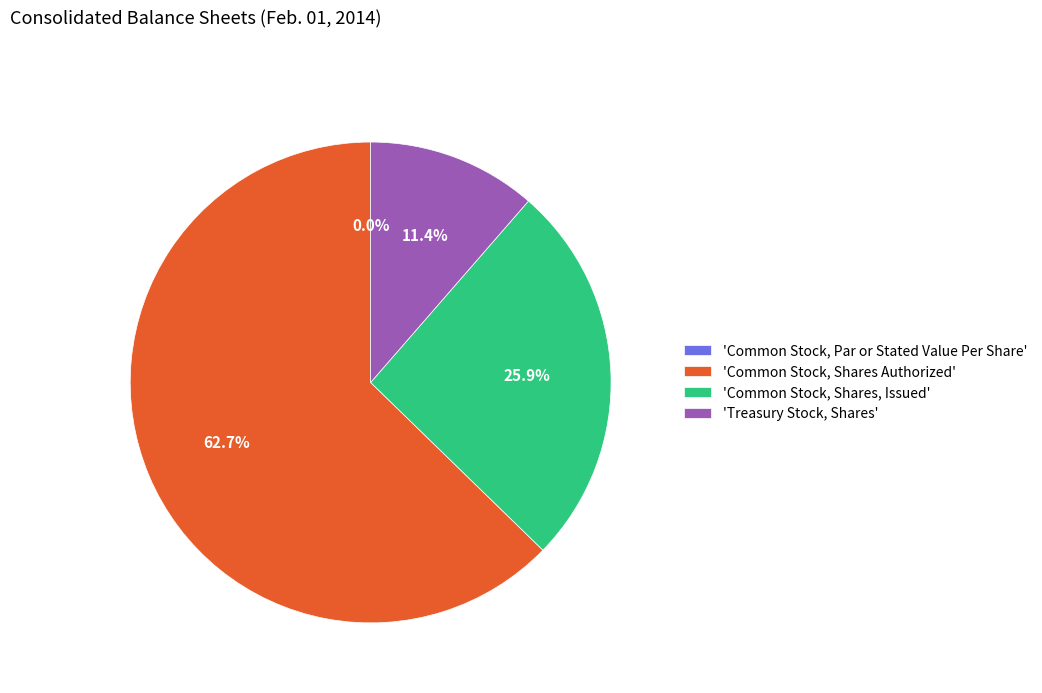

Is there any slice that represents more than half of the pie?

Yes